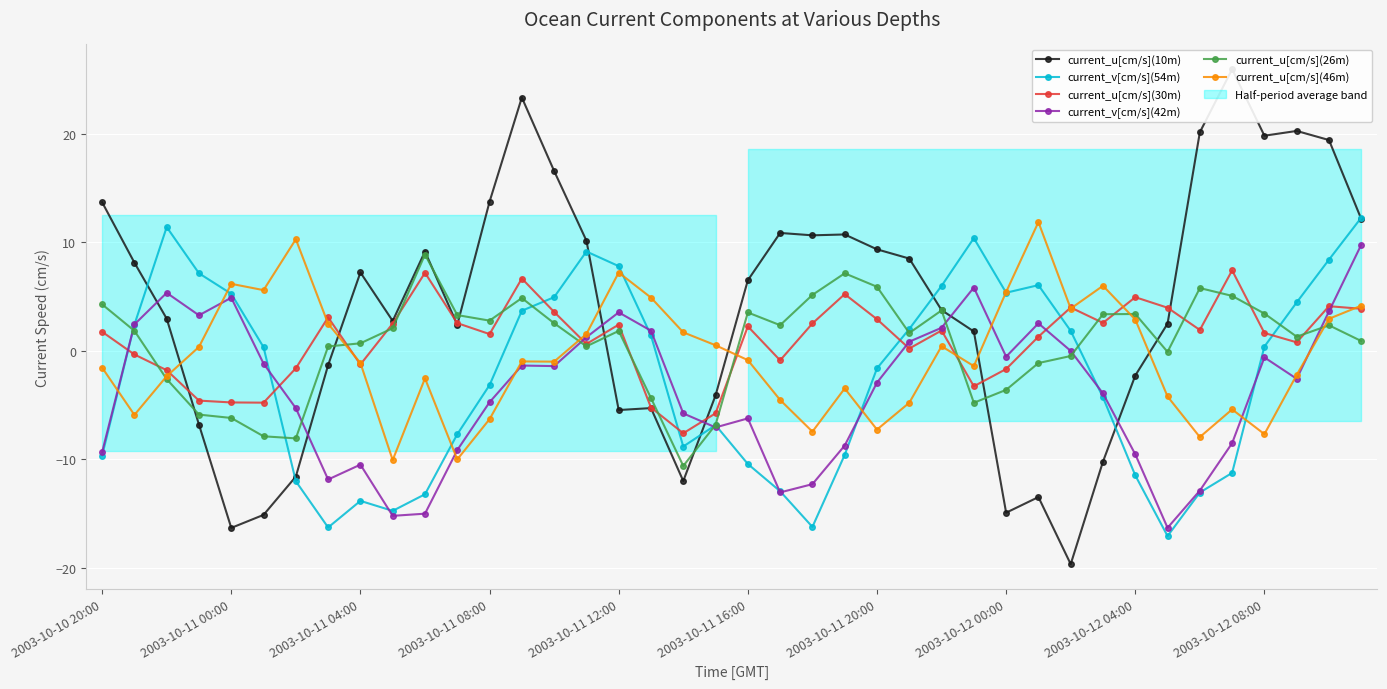

What position from the left is 10?

11